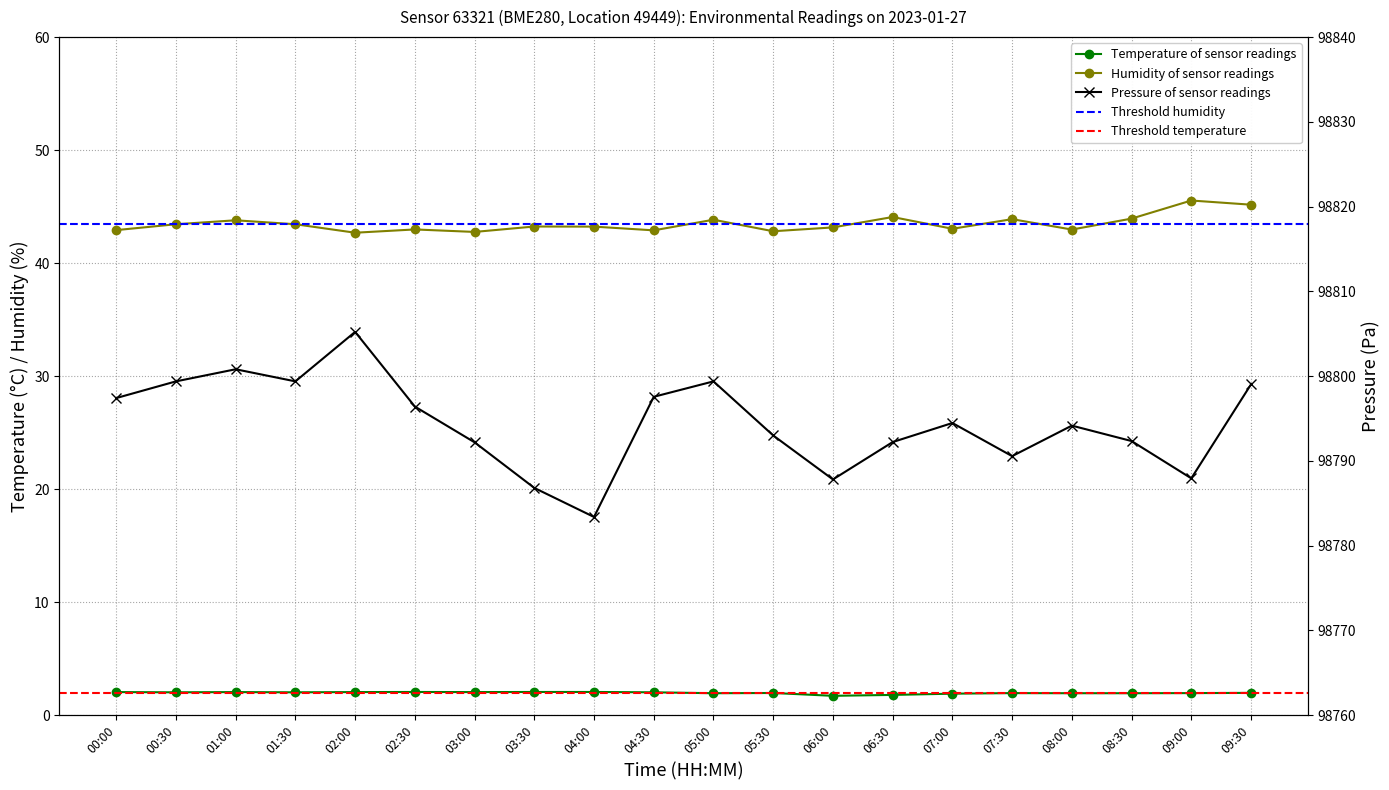

Reading right to left, extract all data points from this chart.

pressure: 09:30=98799.0	09:00=98787.9	08:30=98792.3	08:00=98794.2	07:30=98790.6	07:00=98794.5	06:30=98792.2	06:00=98787.8	05:30=98793.0	05:00=98799.4	04:30=98797.6	04:00=98783.4	03:30=98786.8	03:00=98792.2	02:30=98796.4	02:00=98805.2	01:30=98799.4	01:00=98800.8	00:30=98799.4	00:00=98797.4
humidity: 09:30=45.2	09:00=45.5	08:30=43.9	08:00=43.0	07:30=43.9	07:00=43.0	06:30=44.1	06:00=43.2	05:30=42.8	05:00=43.8	04:30=42.9	04:00=43.2	03:30=43.2	03:00=42.8	02:30=43.0	02:00=42.7	01:30=43.4	01:00=43.8	00:30=43.4	00:00=42.9
temperature: 09:30=2.0	09:00=1.9	08:30=1.9	08:00=1.9	07:30=1.9	07:00=1.9	06:30=1.8	06:00=1.7	05:30=2.0	05:00=1.9	04:30=2.0	04:00=2.0	03:30=2.0	03:00=2.0	02:30=2.0	02:00=2.0	01:30=2.0	01:00=2.0	00:30=2.0	00:00=2.0